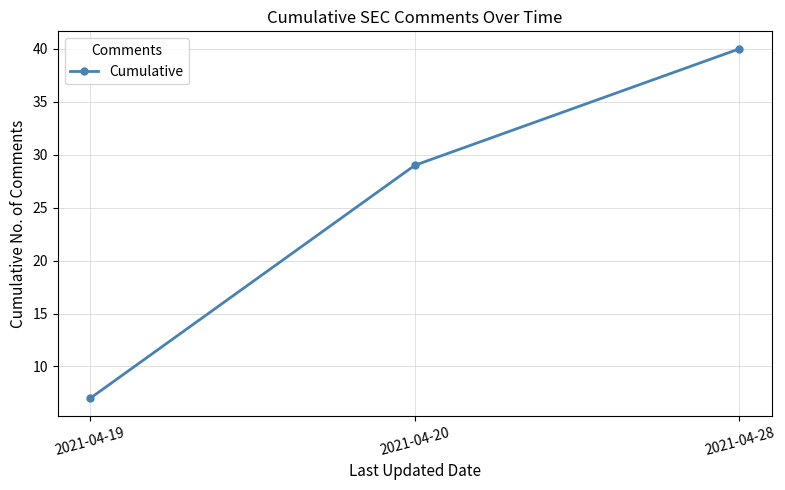

How many values are between 7 and 40?

3